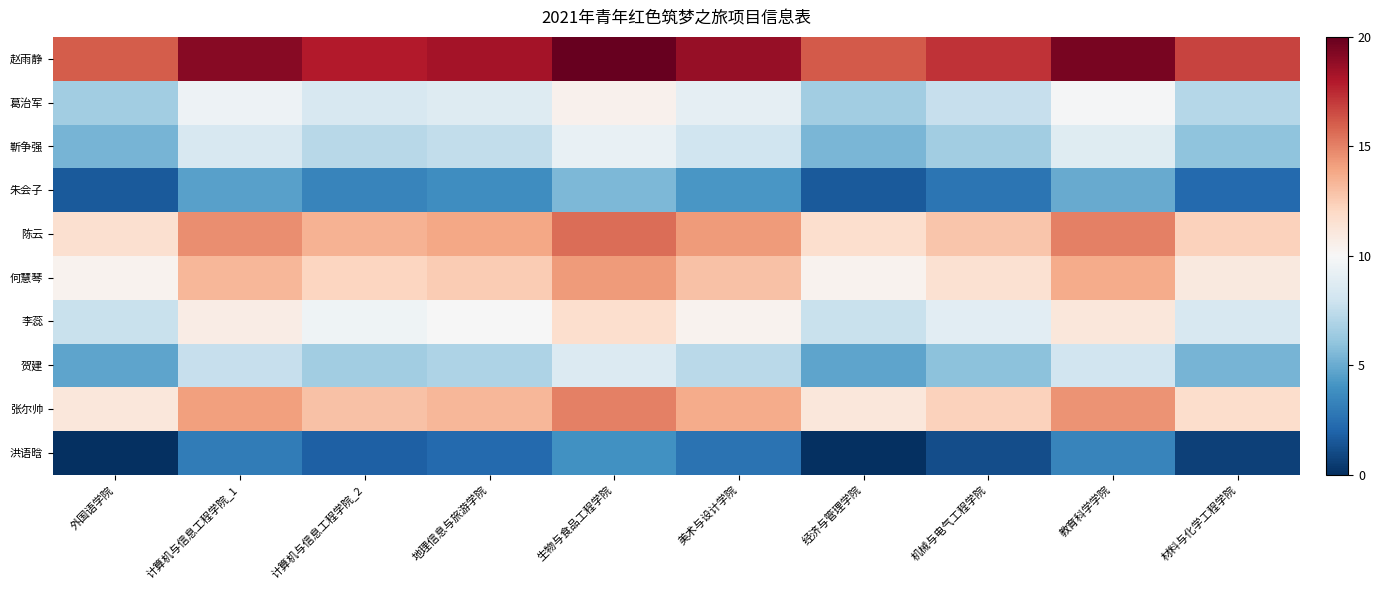

At how many categories does at least one series exceed 9?

10